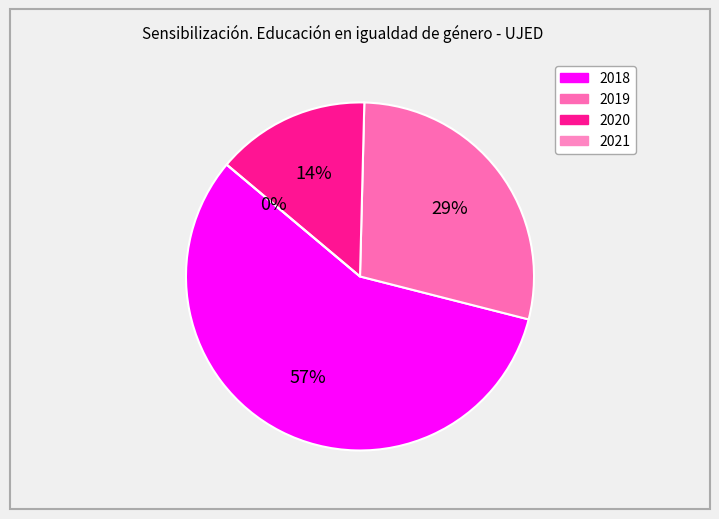

What is the total percentage of 2020 and 2019?

42.9%